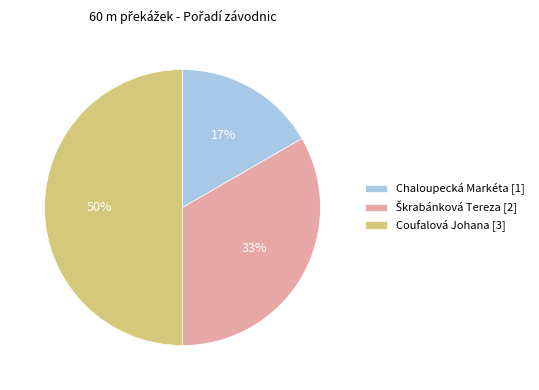

Combined, do Chaloupecká Markéta [1] and Coufalová Johana [3] account for over 50%?

Yes